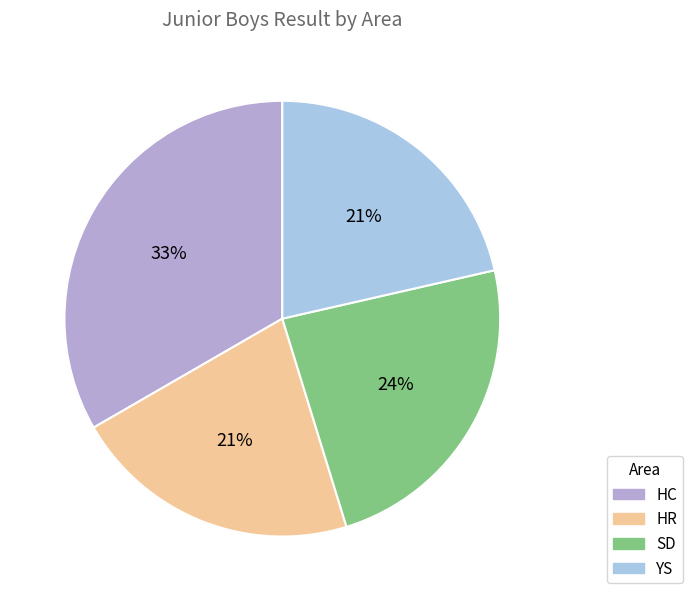

To the nearest percent, what is the difference between the largest and smallest slice percentages?

12%